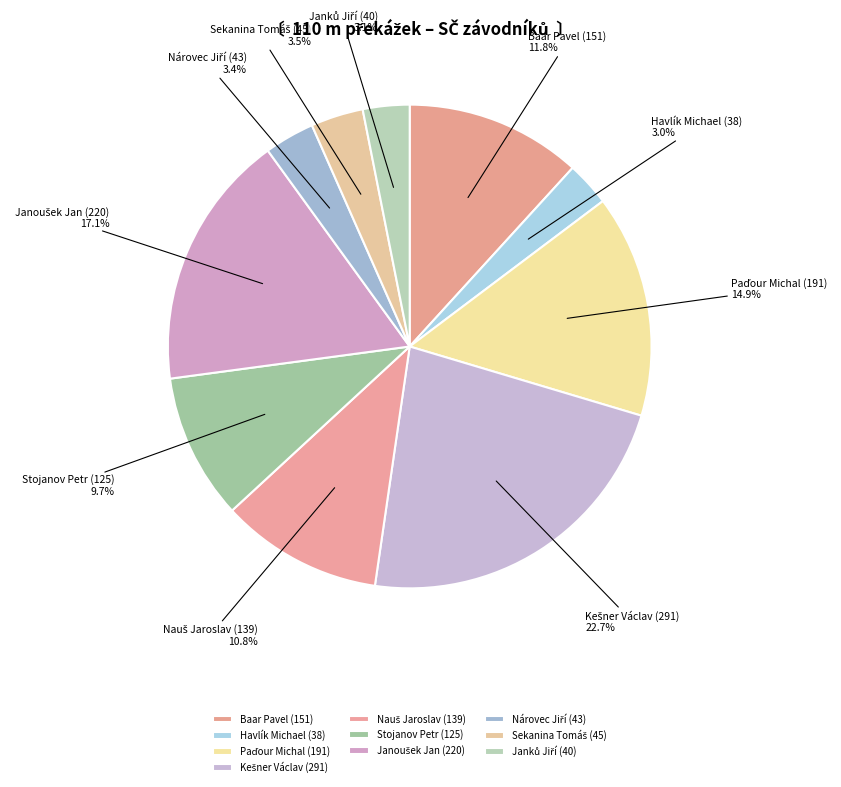

How many slices are in this pie chart?

10